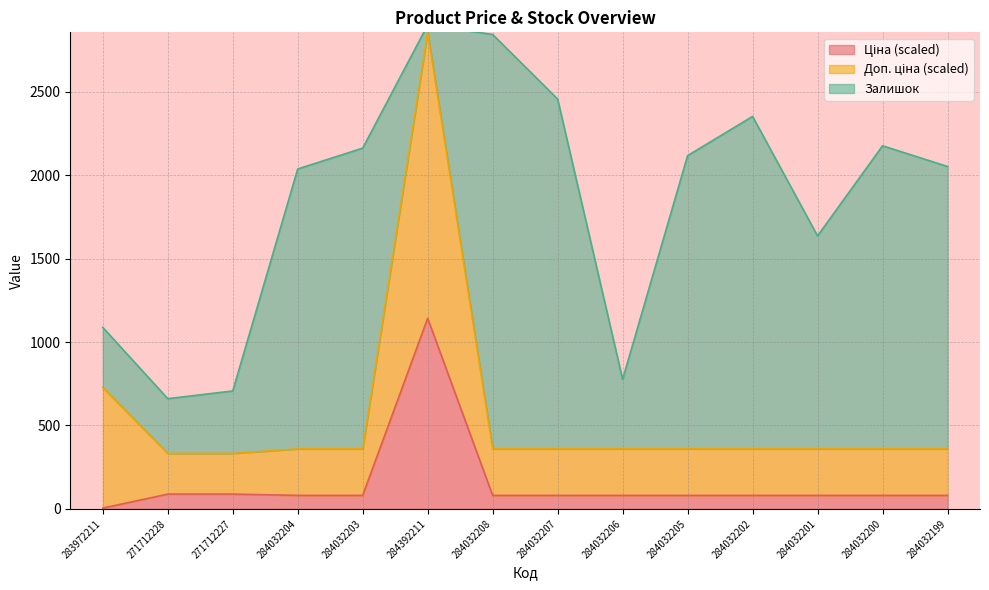

Between 284032202 and 283972211, which is larger?

284032202